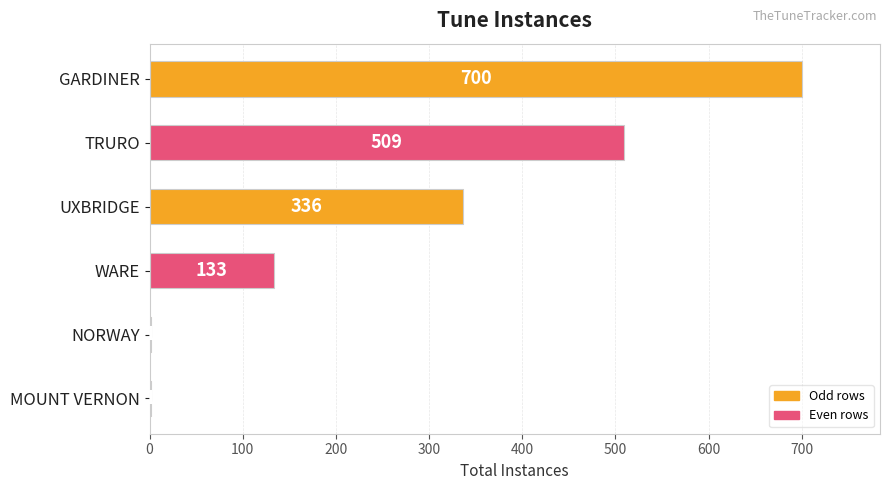

At which category does the chart reach its peak across all series?

GARDINER